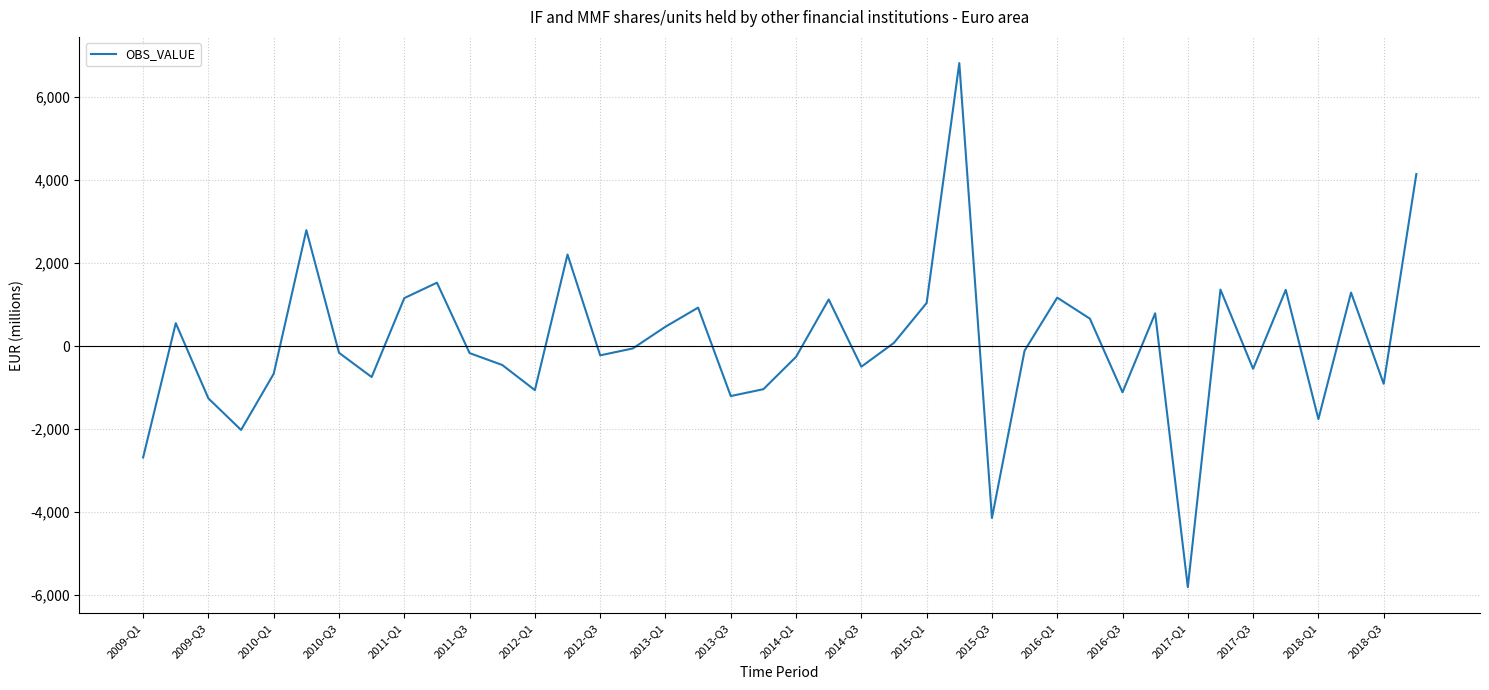

What is the maximum value shown in the chart?

6812.3